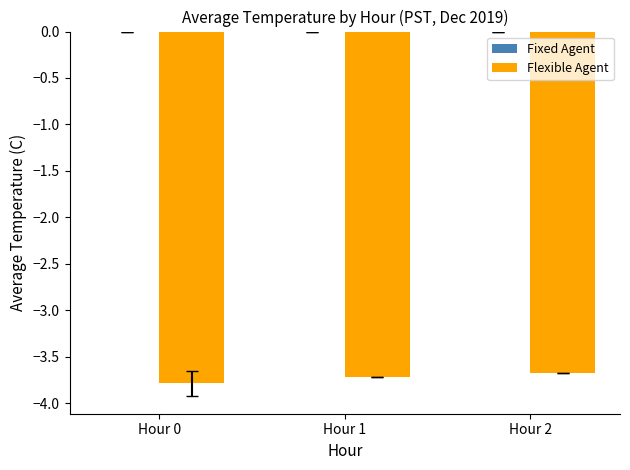

What is the smallest value displayed?

-3.8